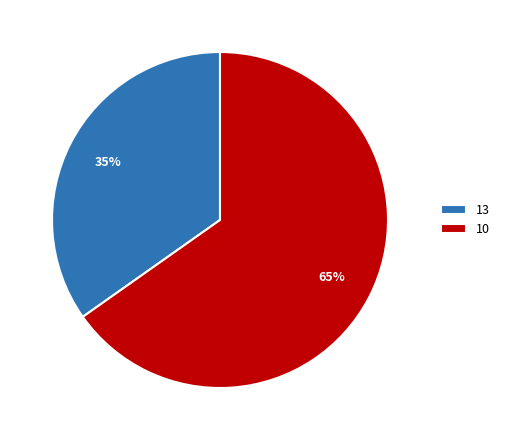

To the nearest percent, what percentage of the pie is 10?

65%